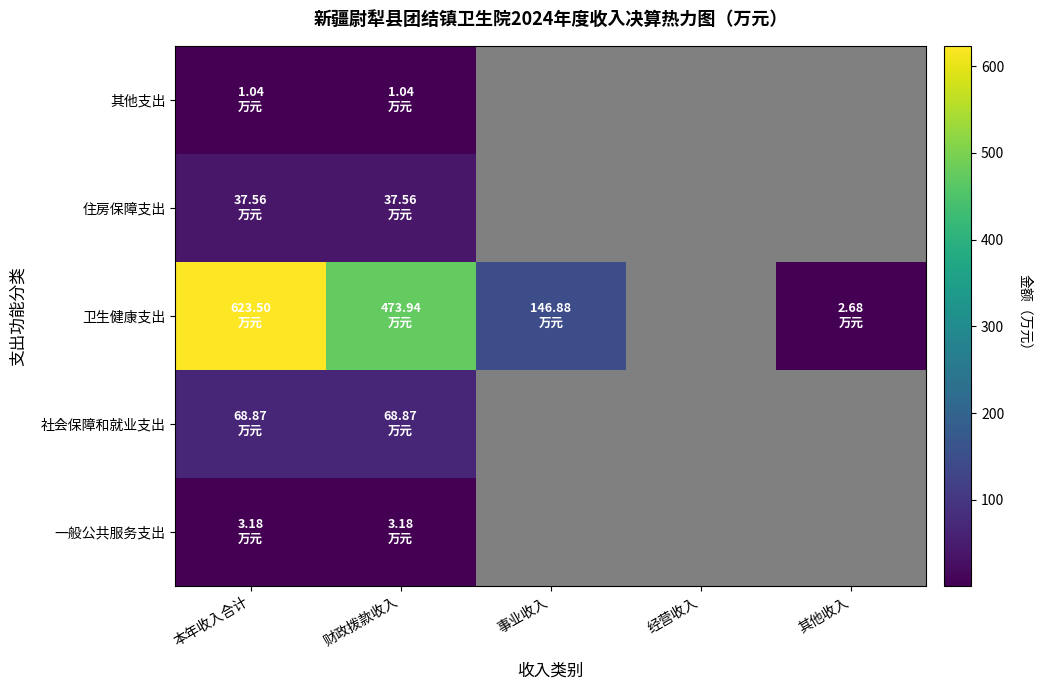

At how many categories does at least one series exceed 426?

2